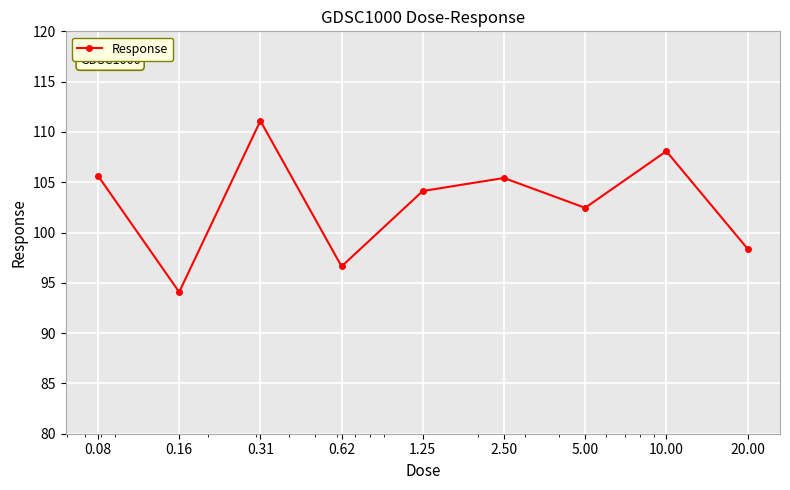

What is the difference between the maximum and minimum values?

17.0